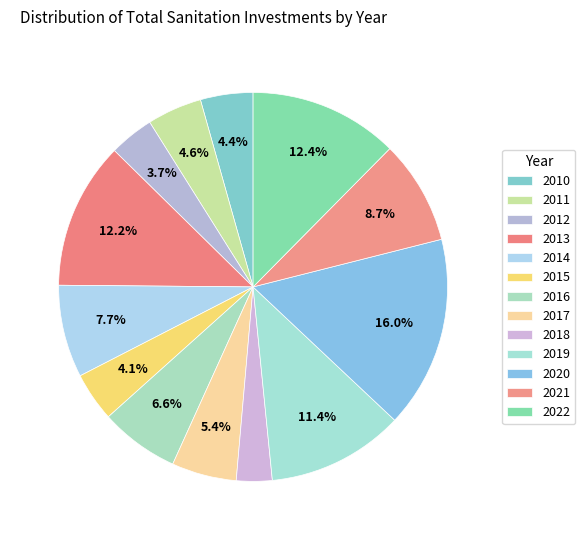

Count the number of slices in the pie.

13